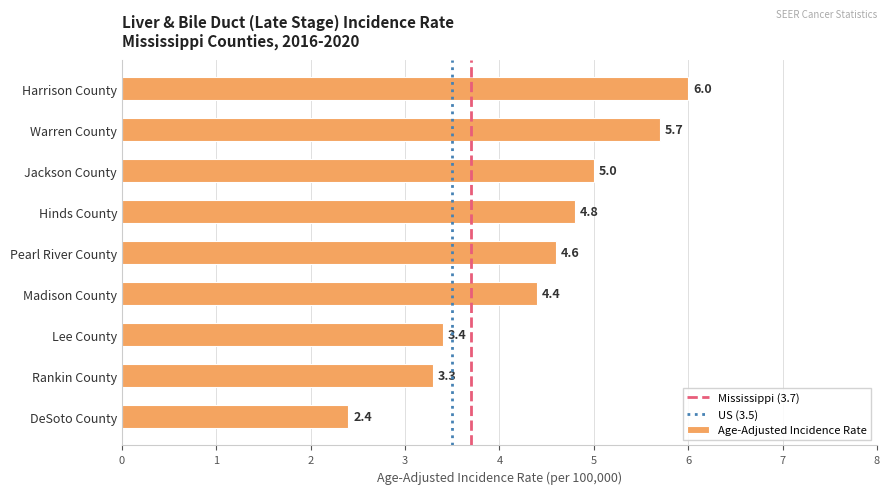

Rank the categories by value from highest to lowest.

Harrison County, Warren County, Jackson County, Hinds County, Pearl River County, Madison County, Lee County, Rankin County, DeSoto County